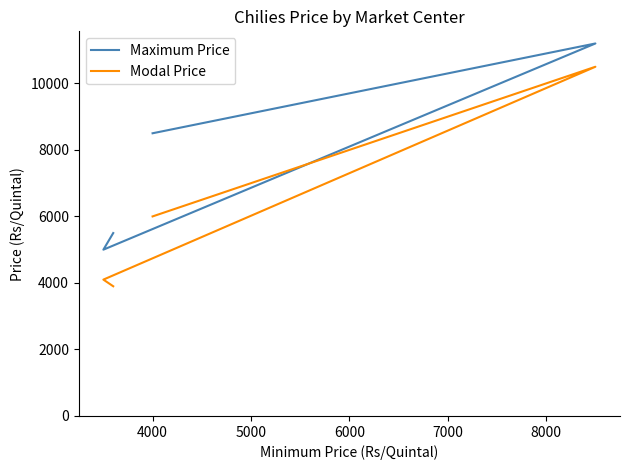

Is it true that Maximum Price equals 8052 at 6000?

False